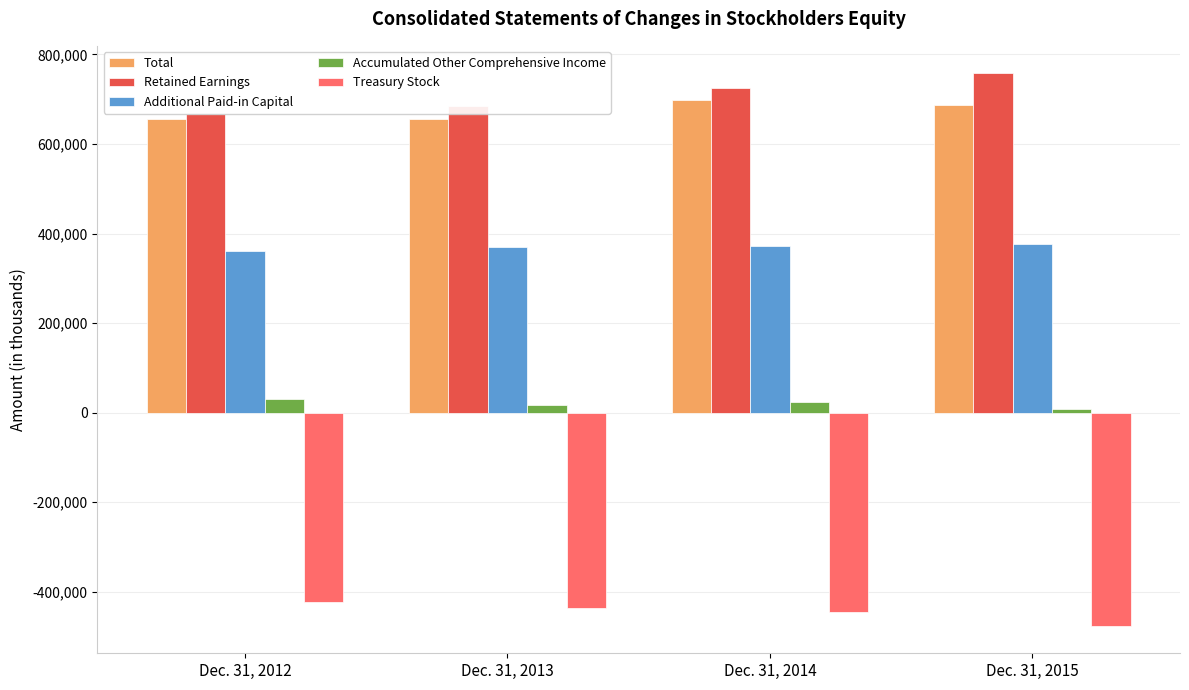

What is the value of the Retained Earnings bar at the 4th from the left?

757604